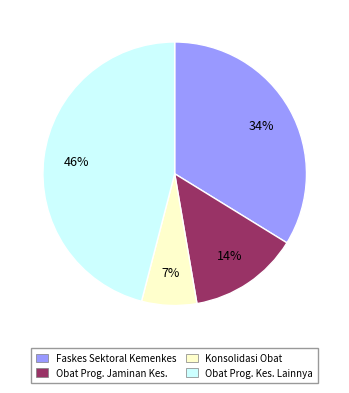

How many segments does this pie chart have?

4